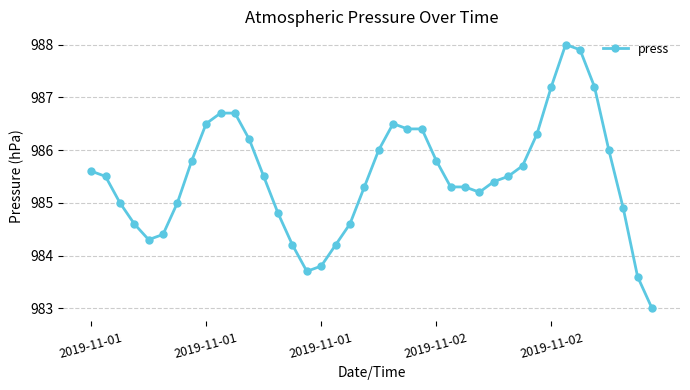

What is the average value?

985.5